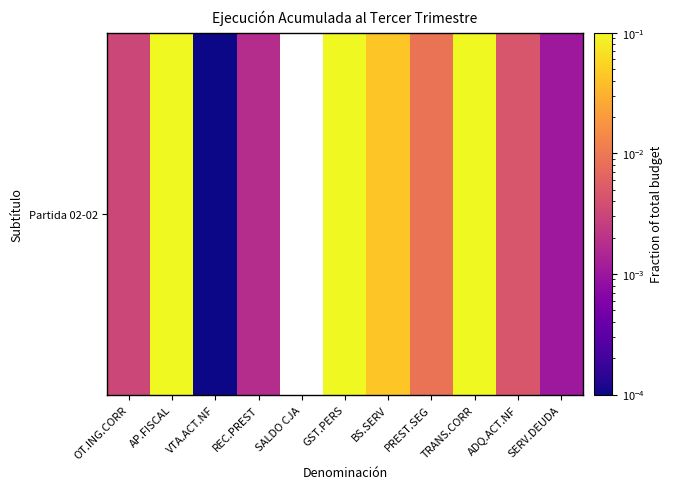

Reading right to left, extract all data points from this chart.

SERV.DEUDA=0.0	ADQ.ACT.NF=0.0	TRANS.CORR=0.2	PREST.SEG=0.0	BS.SERV=0.0	GST.PERS=0.3	SALDO CJA=0.0	REC.PREST=0.0	VTA.ACT.NF=0.0	AP.FISCAL=0.5	OT.ING.CORR=0.0